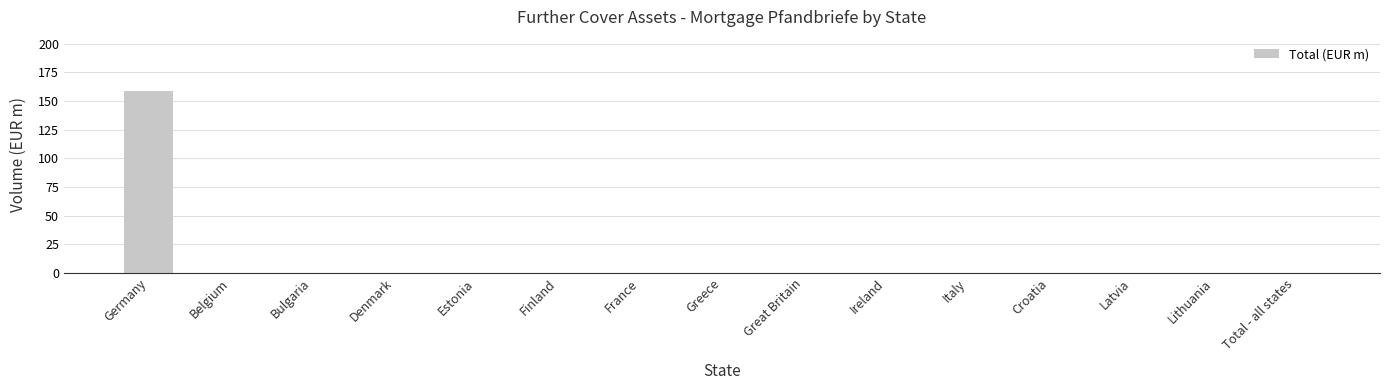

Is it true that the value at Belgium is 102.3?

False